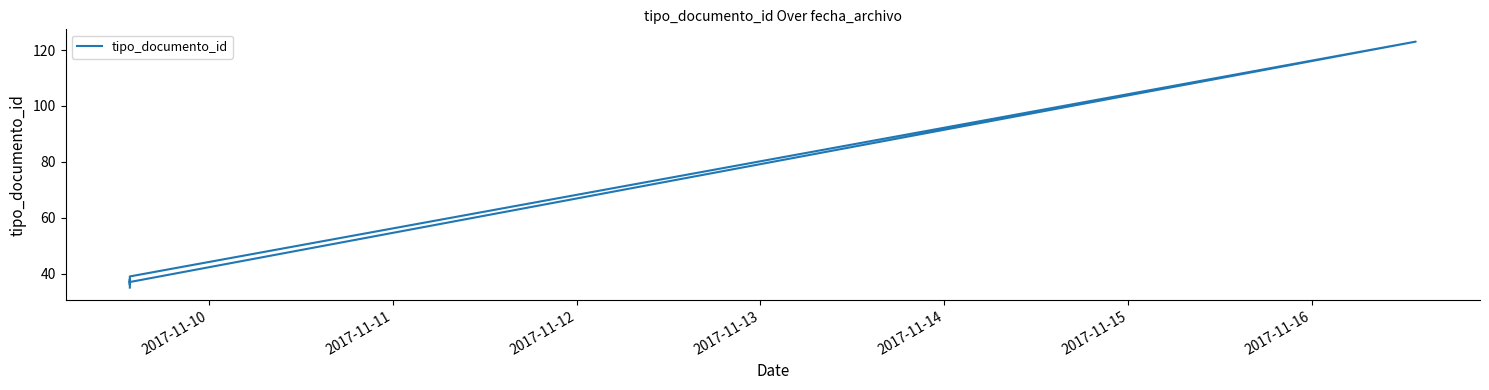

What is the value of the 6th point from the left?

37